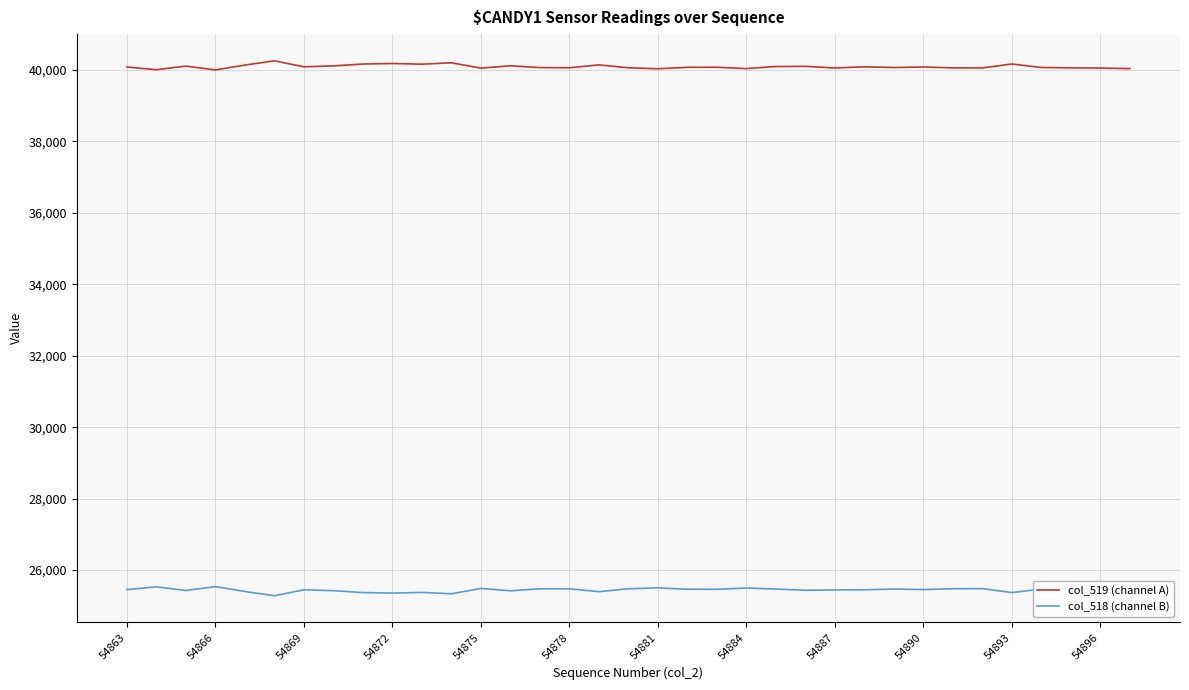

What is the greatest value displayed?

40253